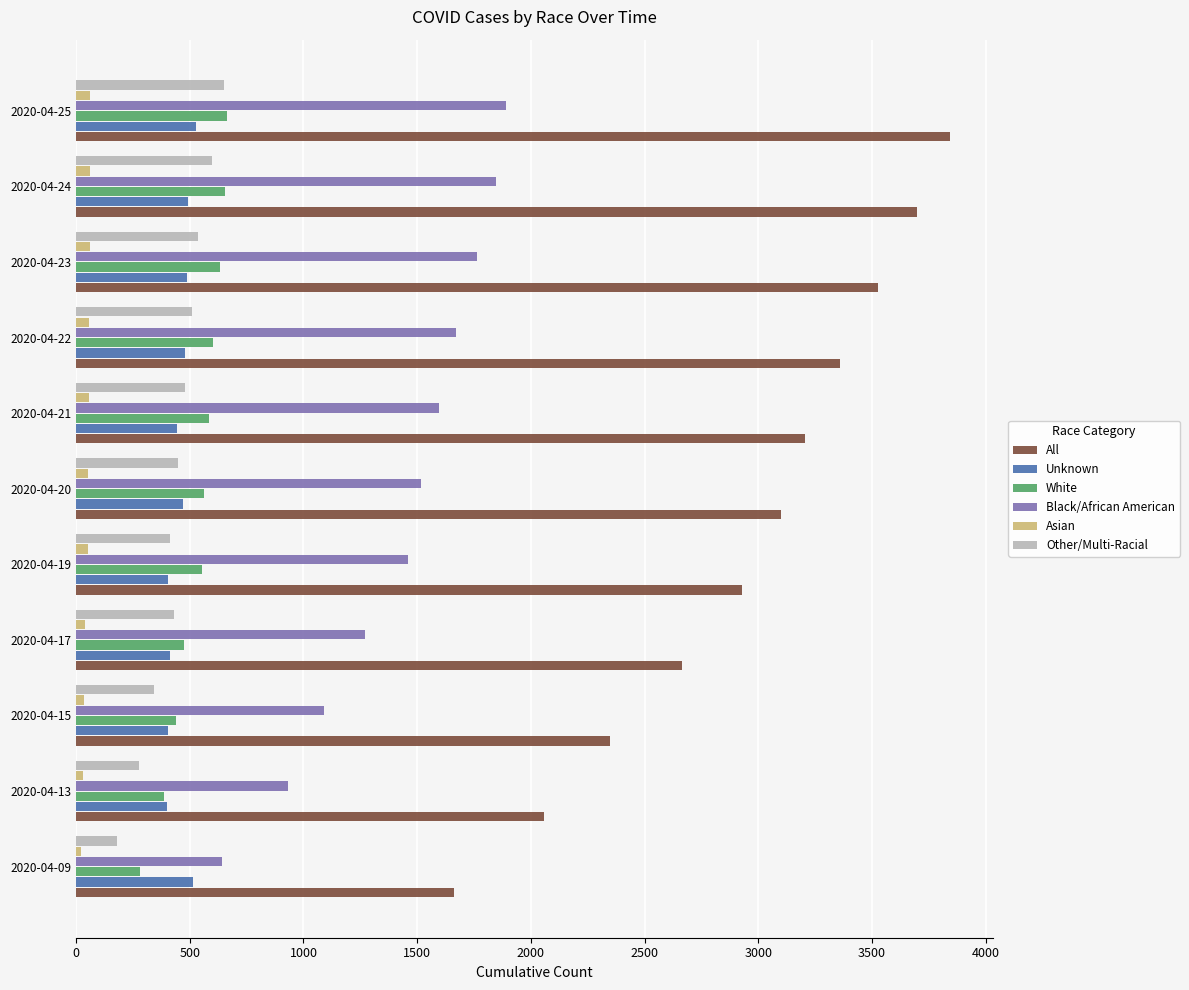

Between 2020-04-21 and 2020-04-24, which series saw the biggest shift?

All